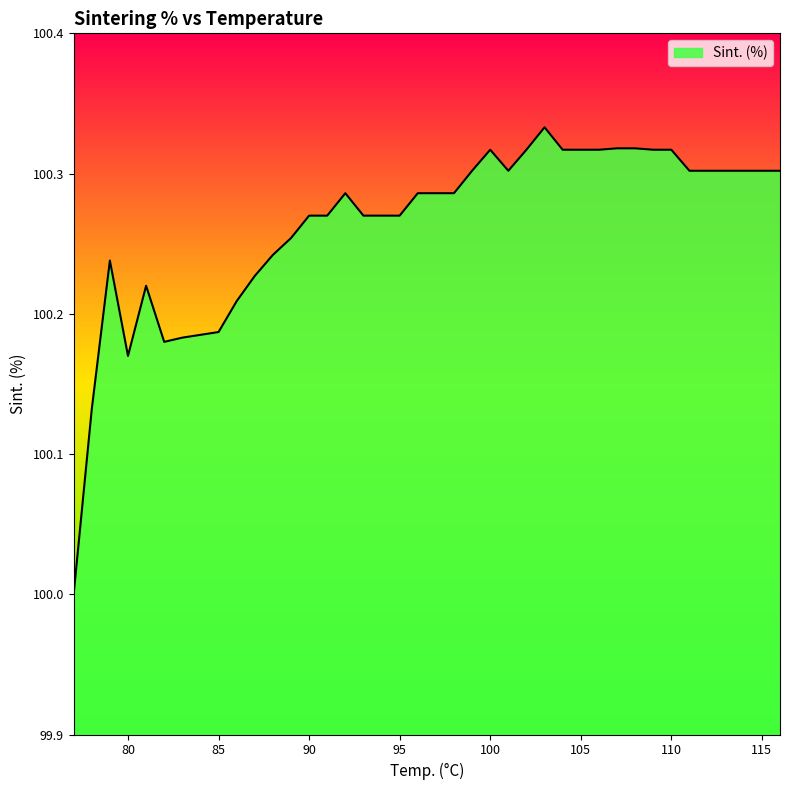

What is the minimum value shown in the chart?

100.0